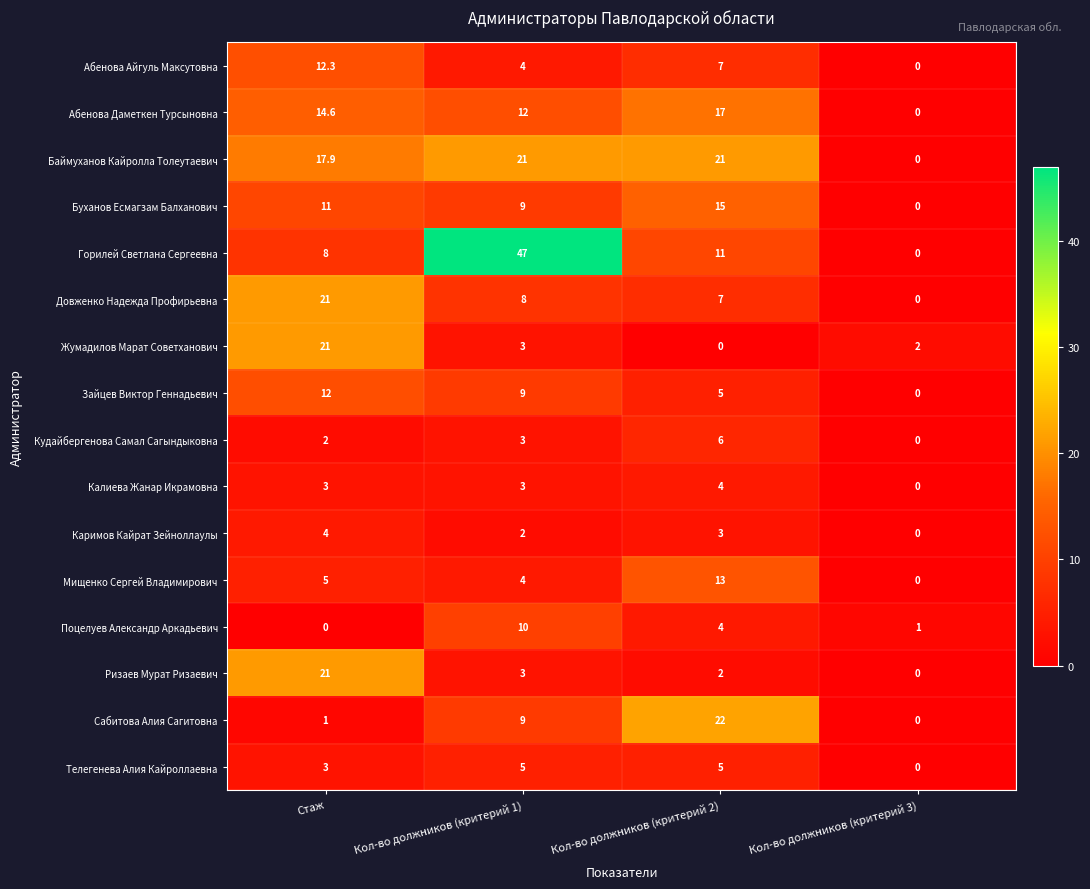

How many distinct data groups are displayed?

16